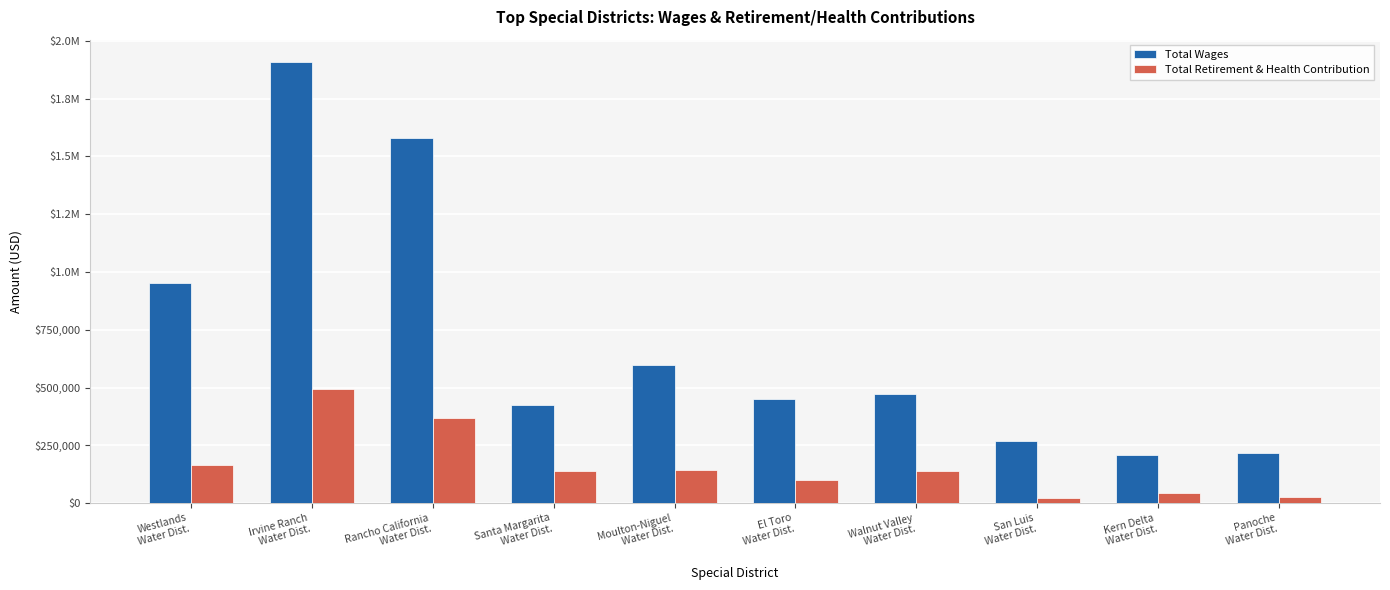

Are the bars horizontal?

No